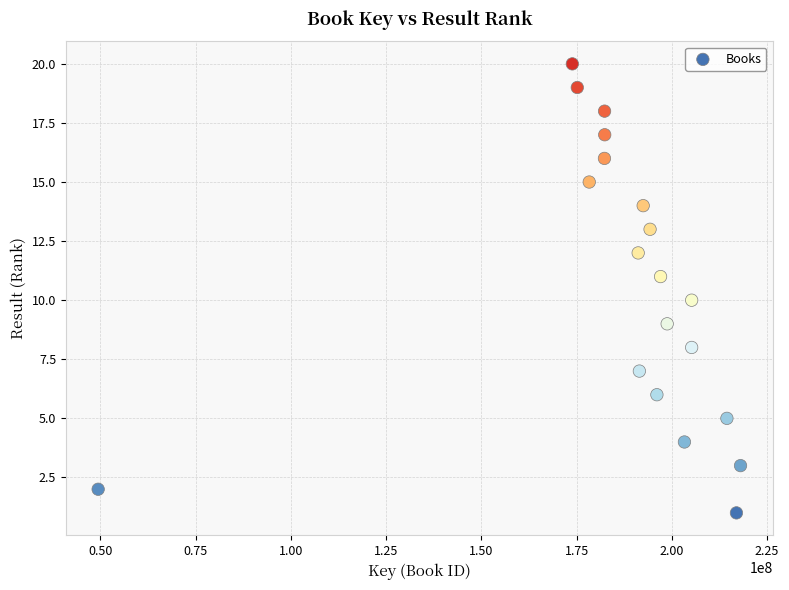

What is the range of X values (max minus min)?

168595386